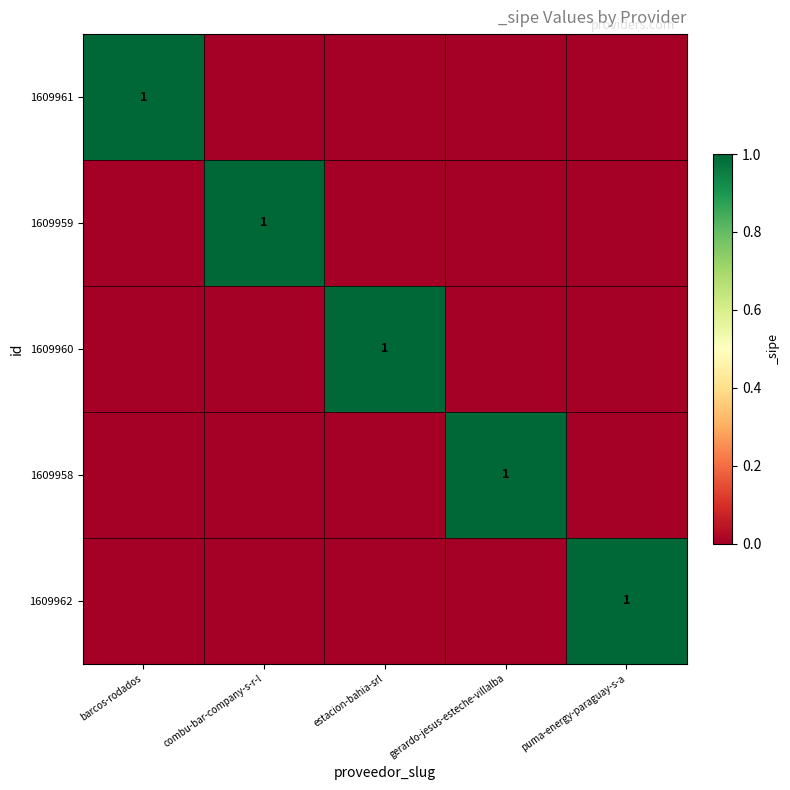

What is the difference between the maximum and minimum values in the 1609958 series?

1